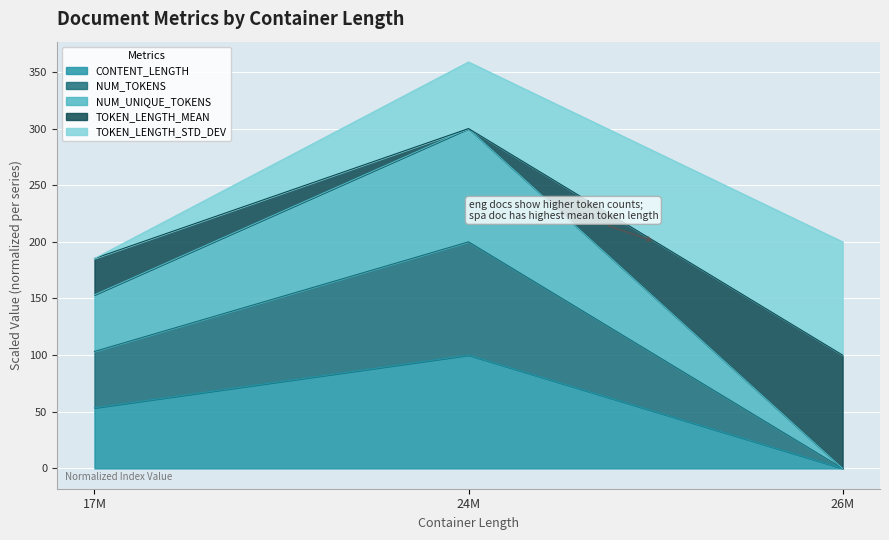

What is the total value across all series at 24M?

358.8